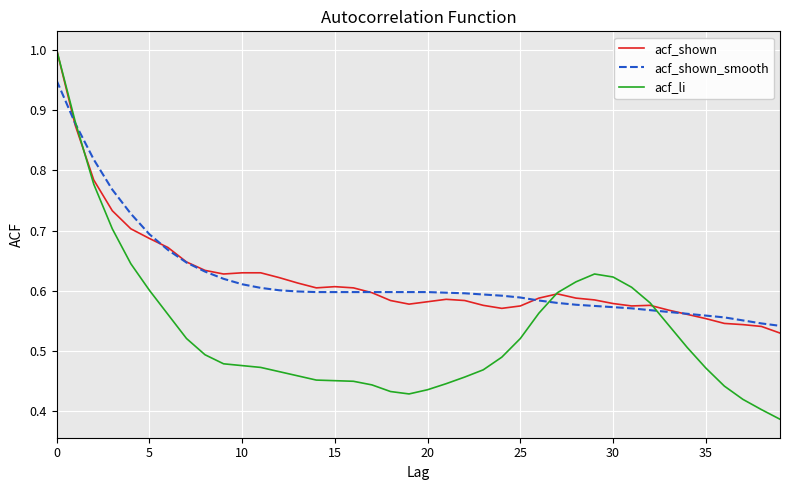

At how many categories does at least one series exceed 0?

40